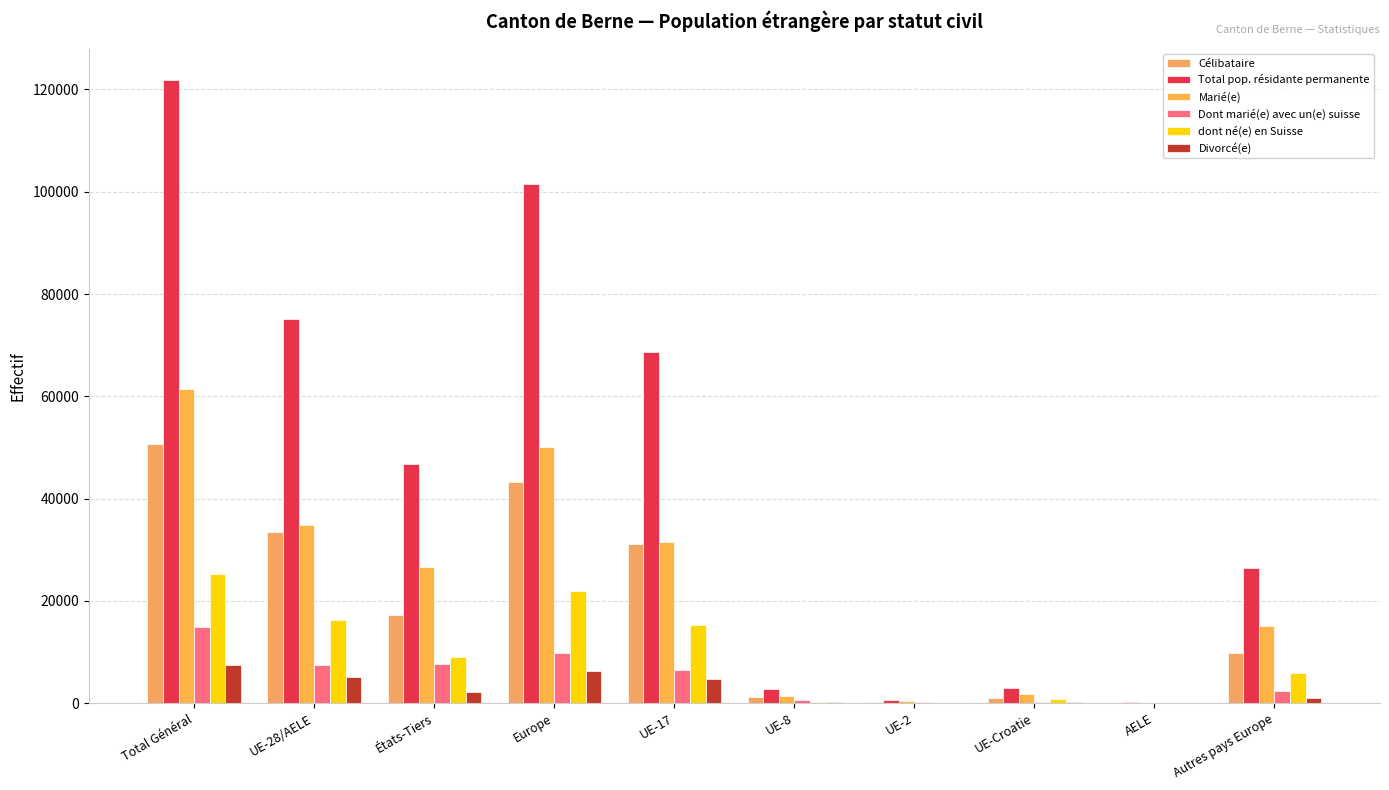

Does the chart contain stacked bars?

No